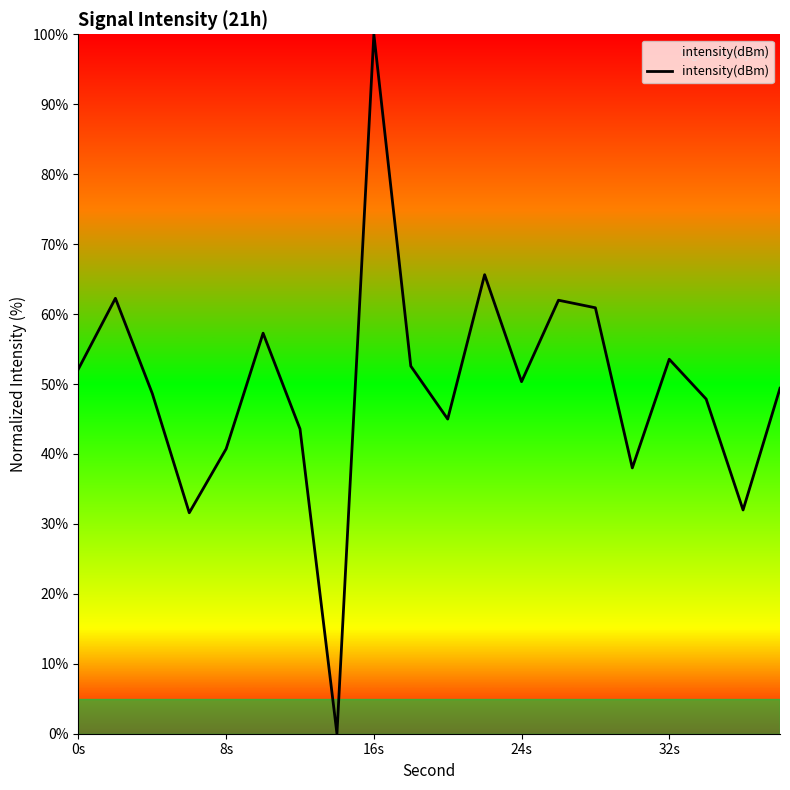

What is the maximum value shown in the chart?

100.0